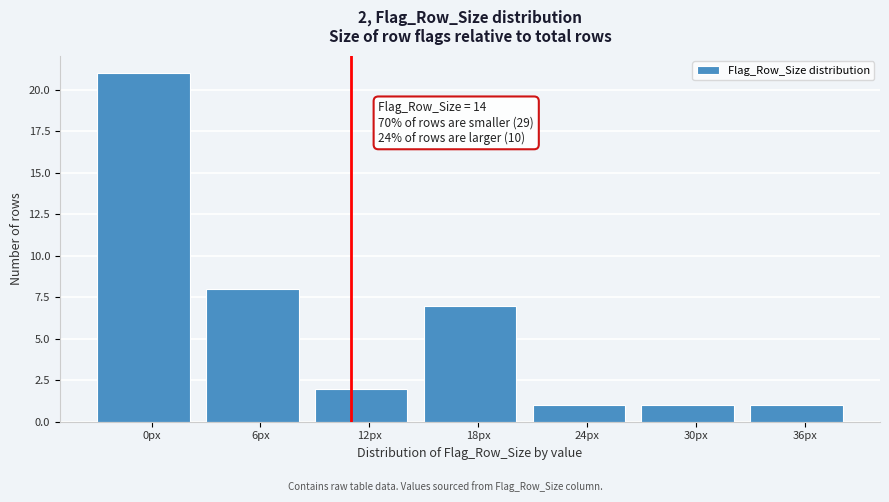

Reading left to right, extract all data points from this chart.

21	8	2	7	1	1	1